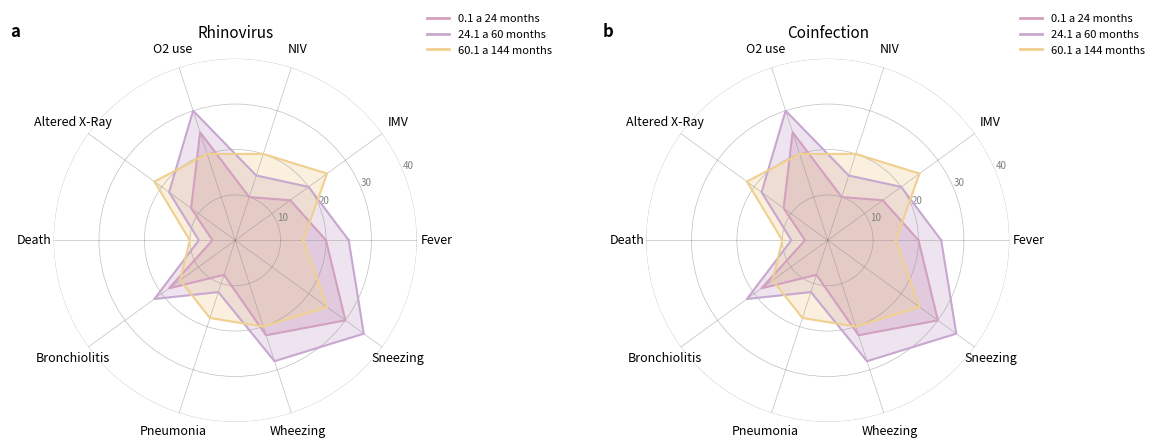

How many data points in 24.1 a 60 months are above 22?

5